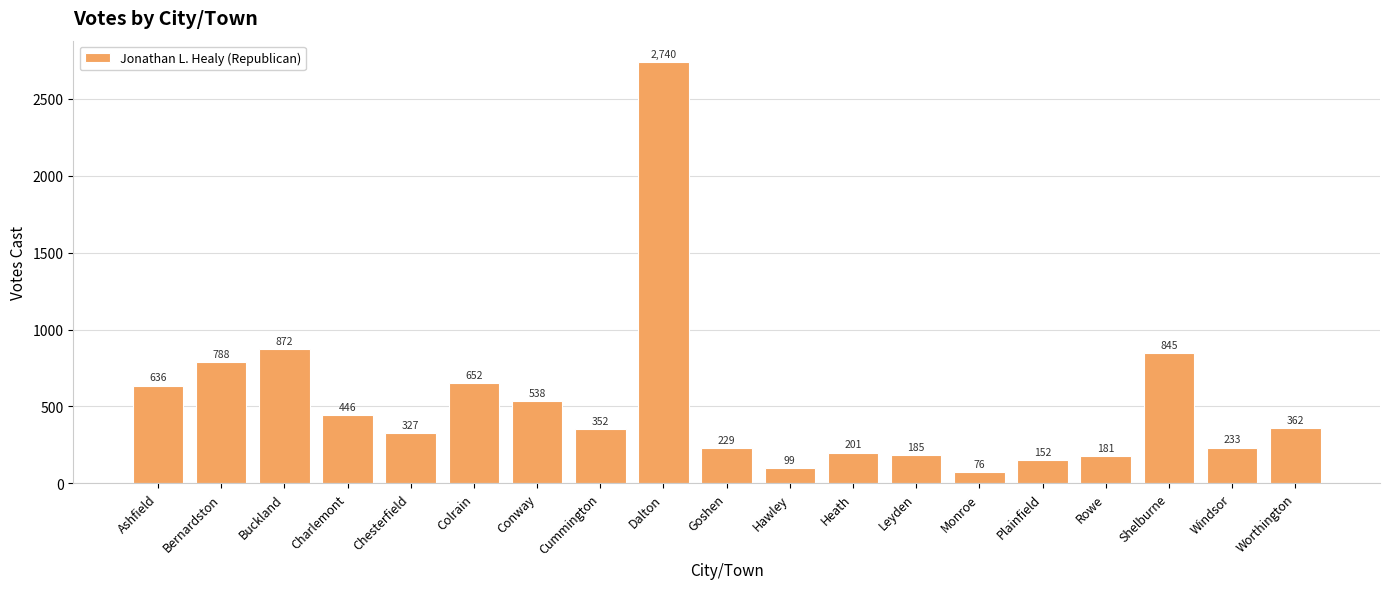

What is the change in value from Ashfield to Chesterfield?

-309